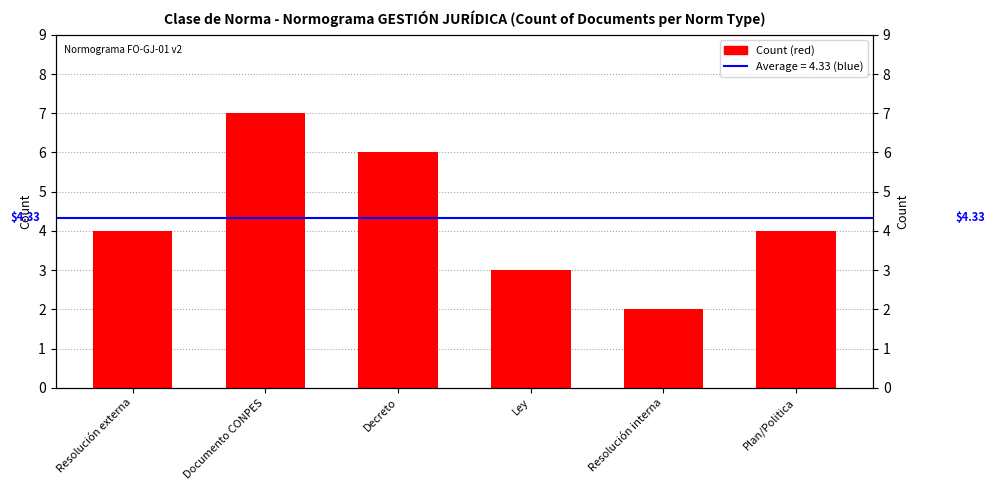

Rank the categories by value from lowest to highest.

Resolución interna, Ley, Resolución externa, Plan/Politica, Decreto, Documento CONPES